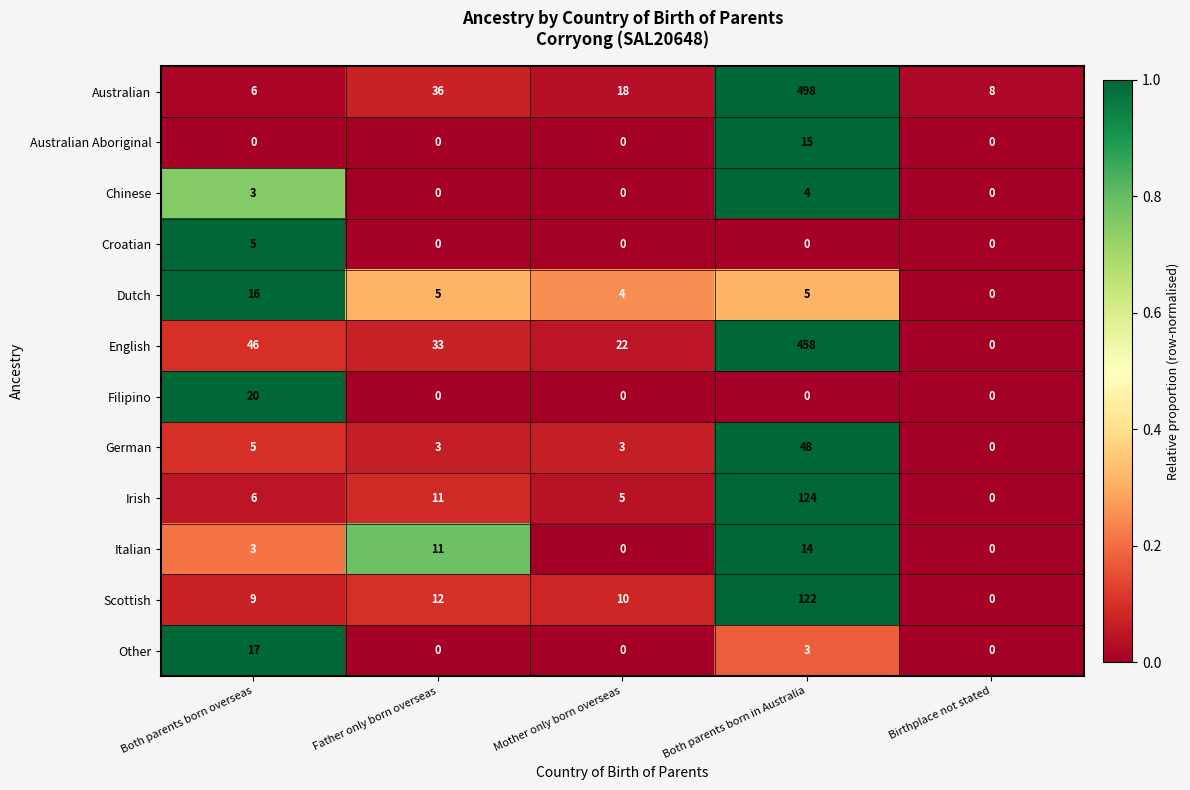

Which series has the widest spread of values?

Australian